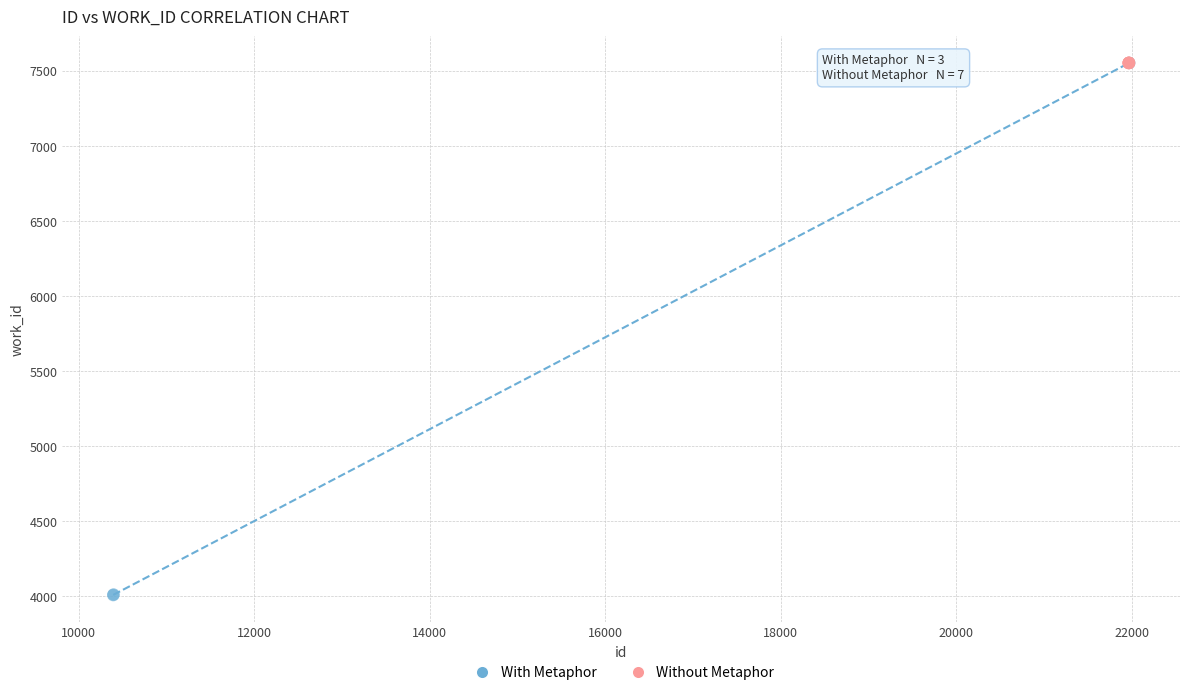

Which series reaches the minimum Y coordinate?

With Metaphor